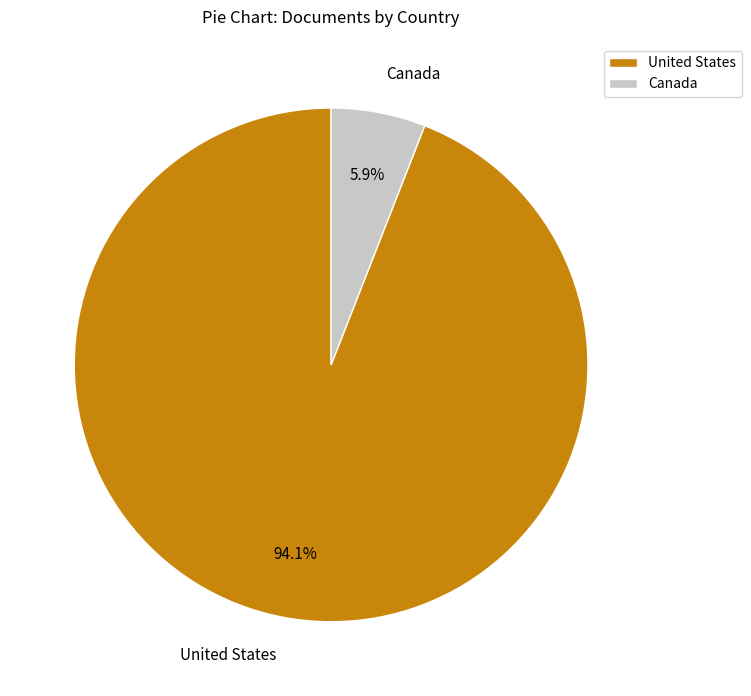

How many slices are in this pie chart?

2